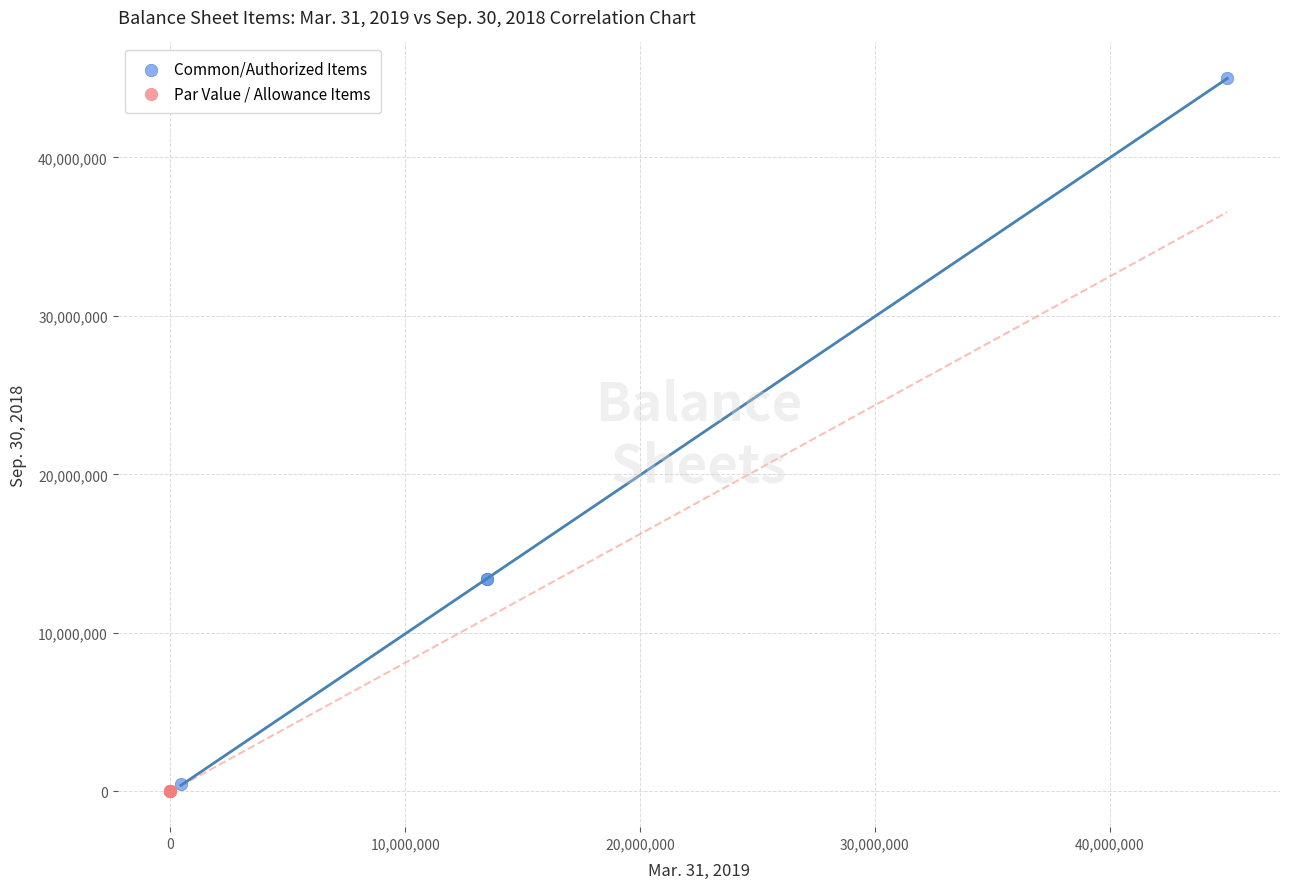

Which series has the largest Y range (max minus min)?

Common/Authorized Items